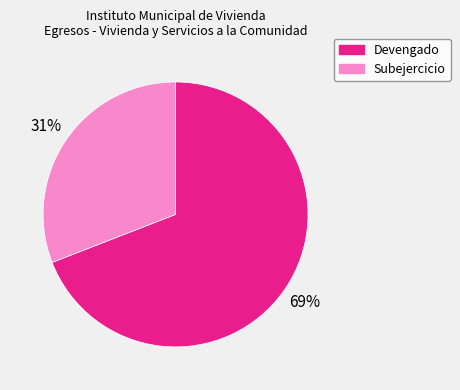

Do Devengado and Subejercicio together represent more than half of the pie?

Yes